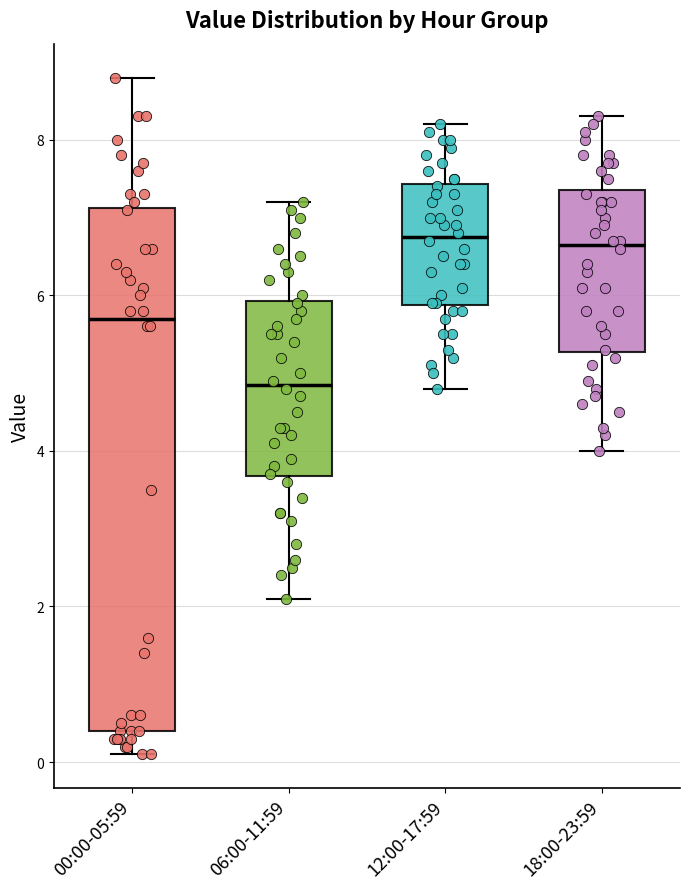

Which box's median line is the lowest?

06:00-11:59